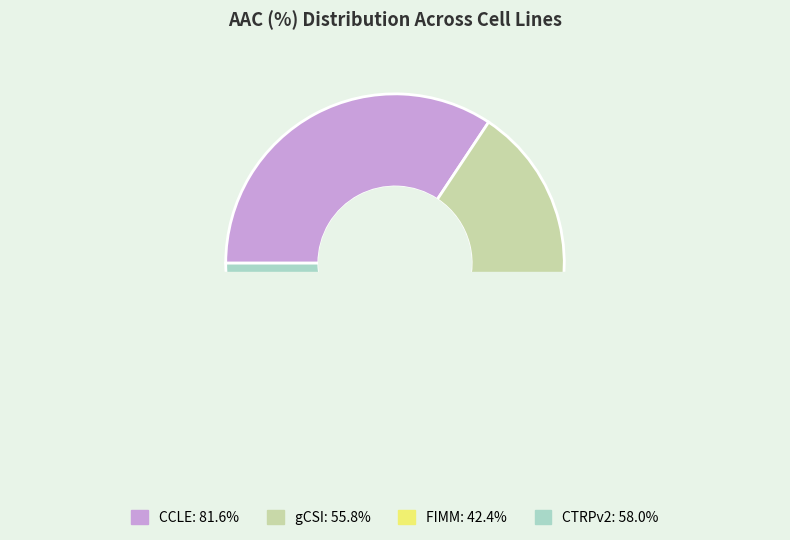

What percentage is the FIMM slice, to the nearest percent?

18%